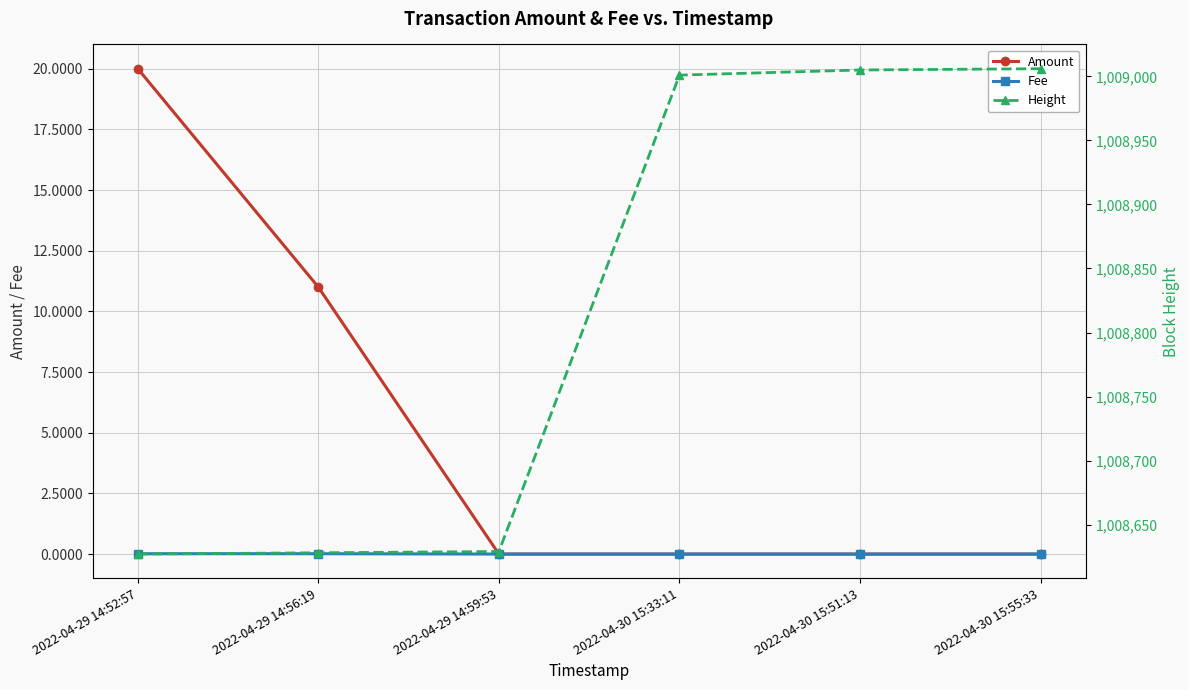

What is the maximum value shown in the chart?

1009006.0